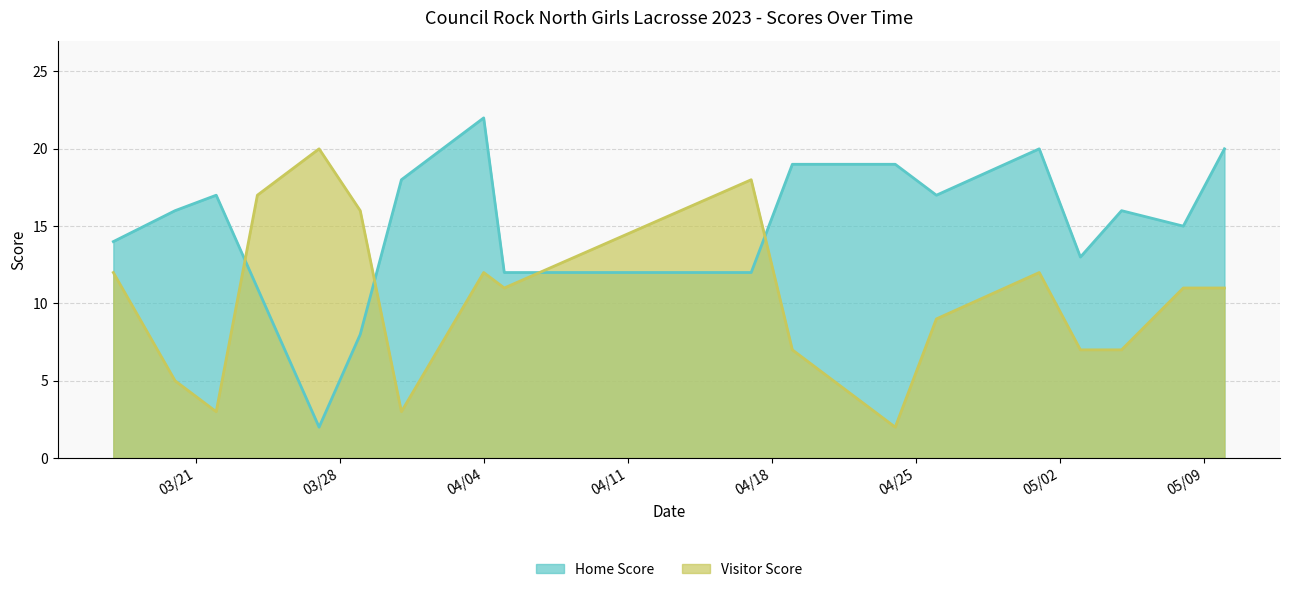

List the series in order of their overall mean, lowest first.

Visitor Score, Home Score